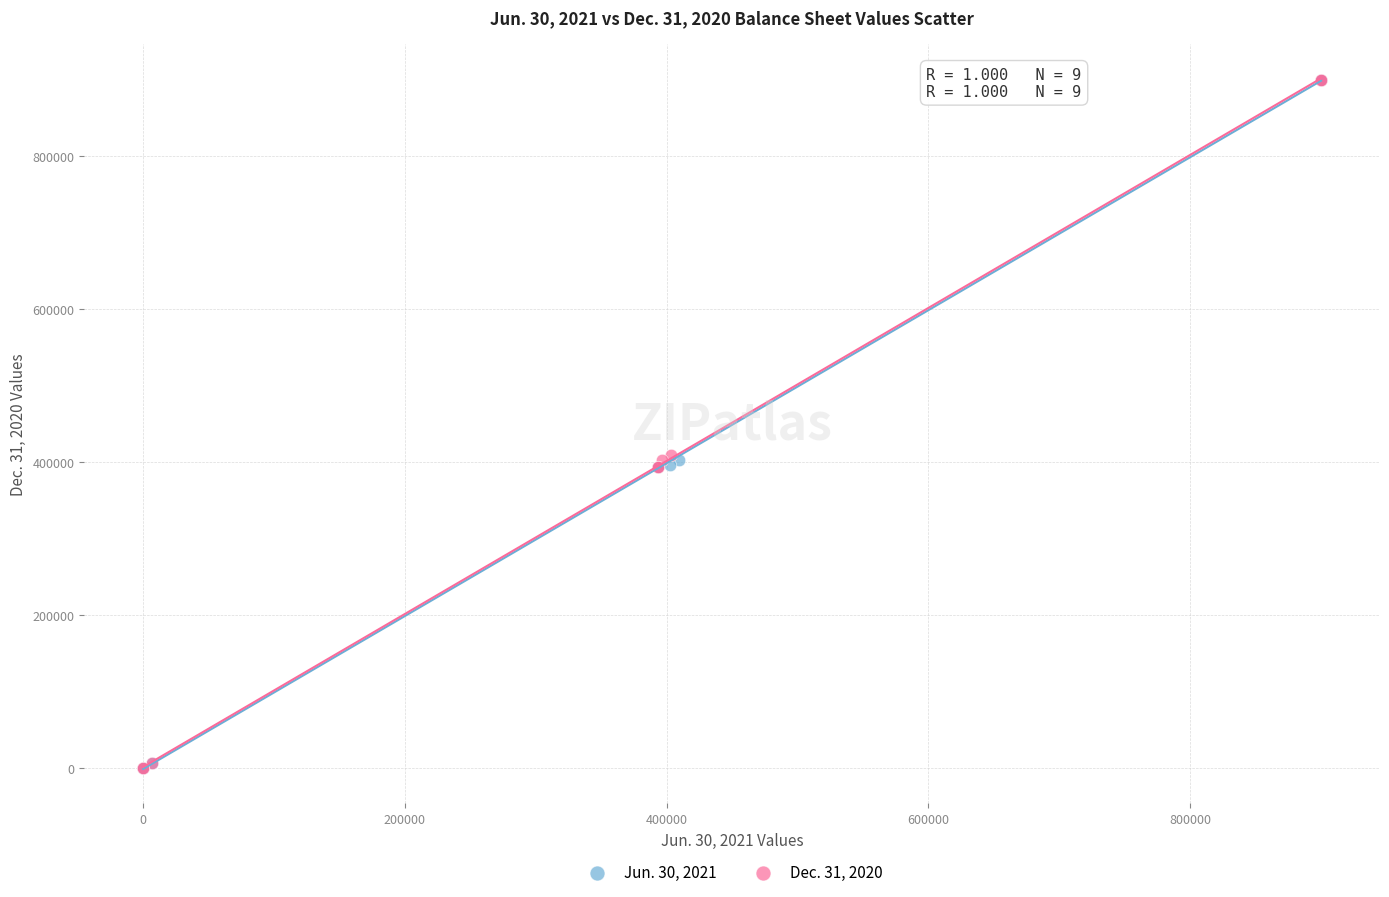

What are all the series names shown in the legend?

Jun. 30, 2021, Dec. 31, 2020